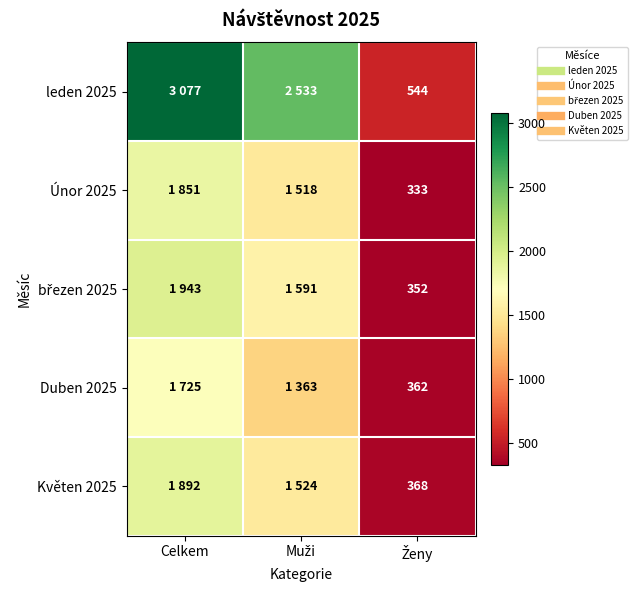

Between Celkem and Ženy, which series saw the biggest shift?

leden 2025